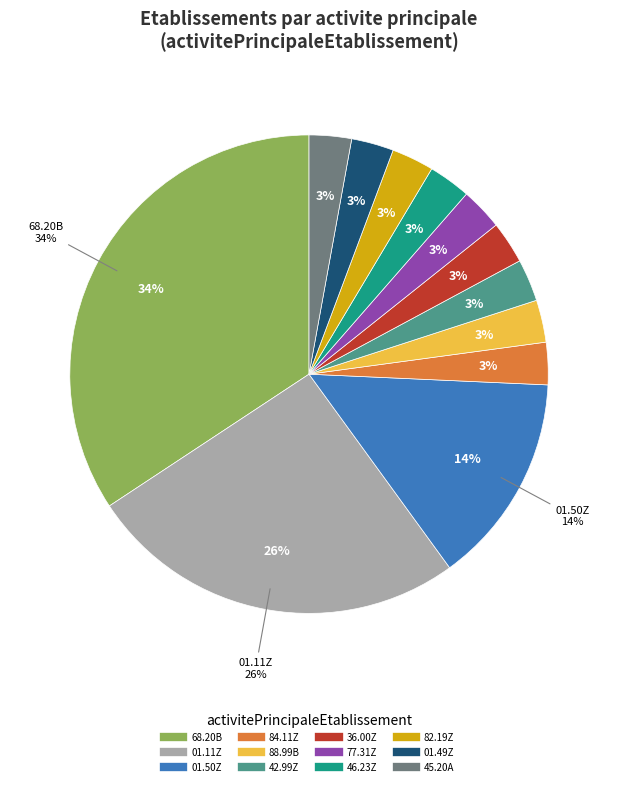

Rank the categories by value from lowest to highest.

84.11Z, 88.99B, 42.99Z, 36.00Z, 77.31Z, 46.23Z, 82.19Z, 01.49Z, 45.20A, 01.50Z, 01.11Z, 68.20B